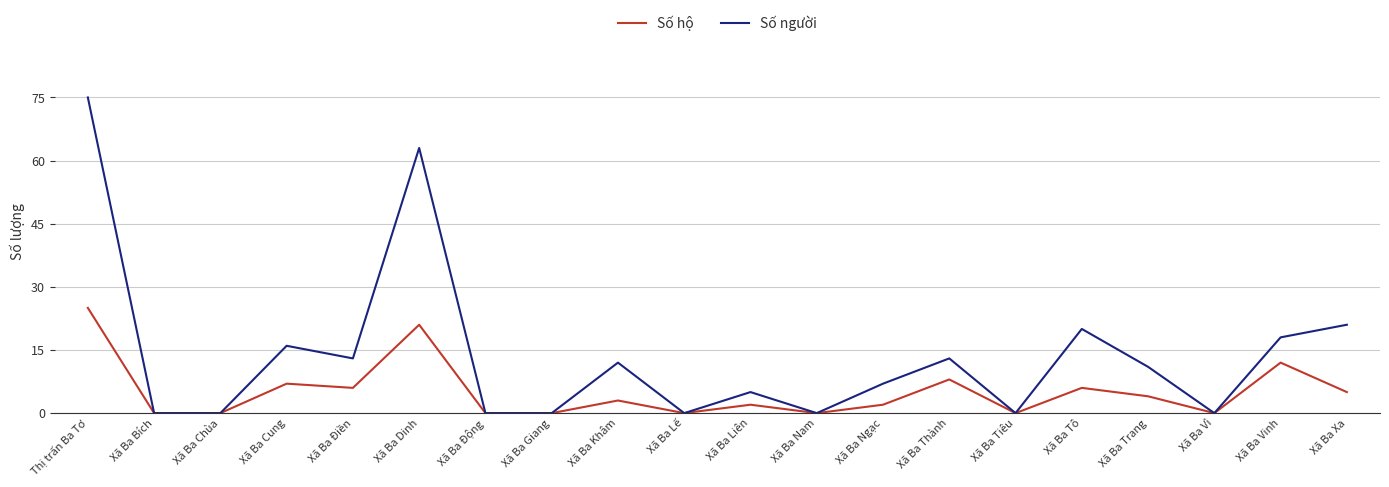

What is the difference between the maximum and minimum values in the Số người series?

75